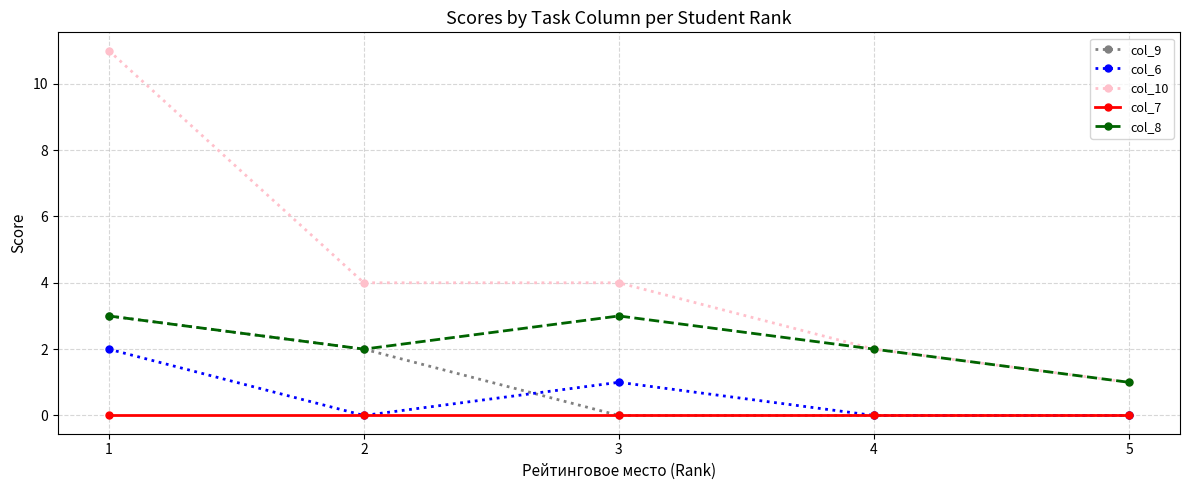

Where is the first local minimum for col_8?

2